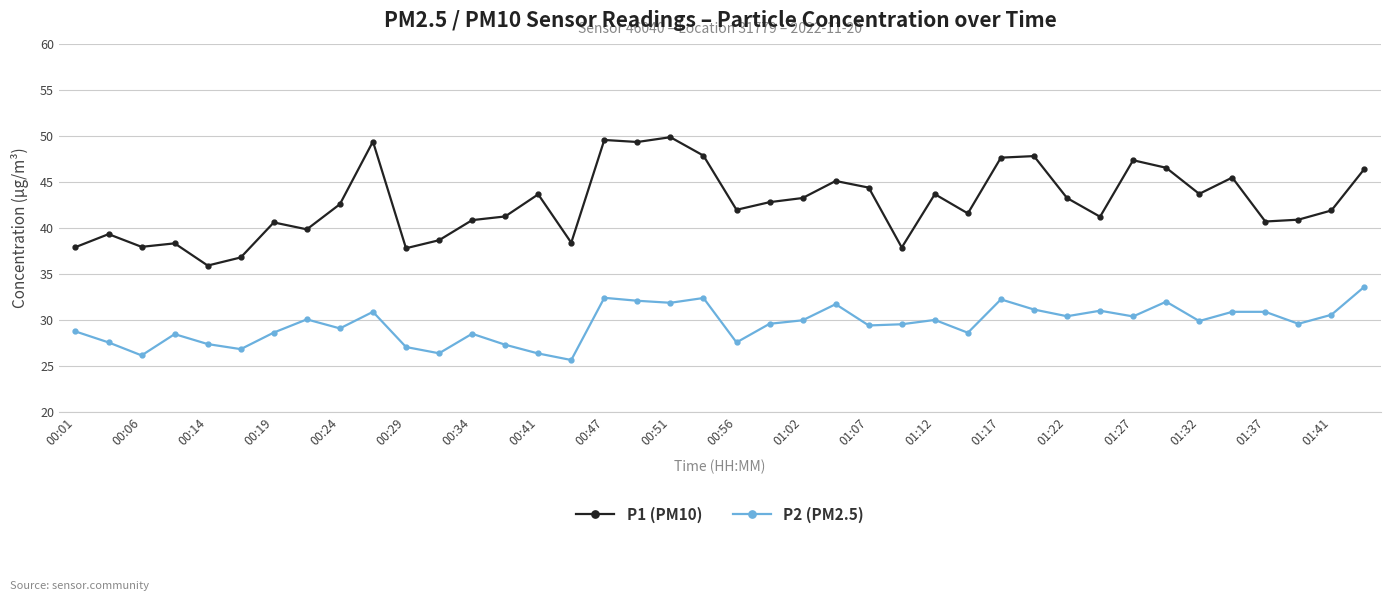

Rank the series by their average value, from highest to lowest.

P1 (PM10), P2 (PM2.5)